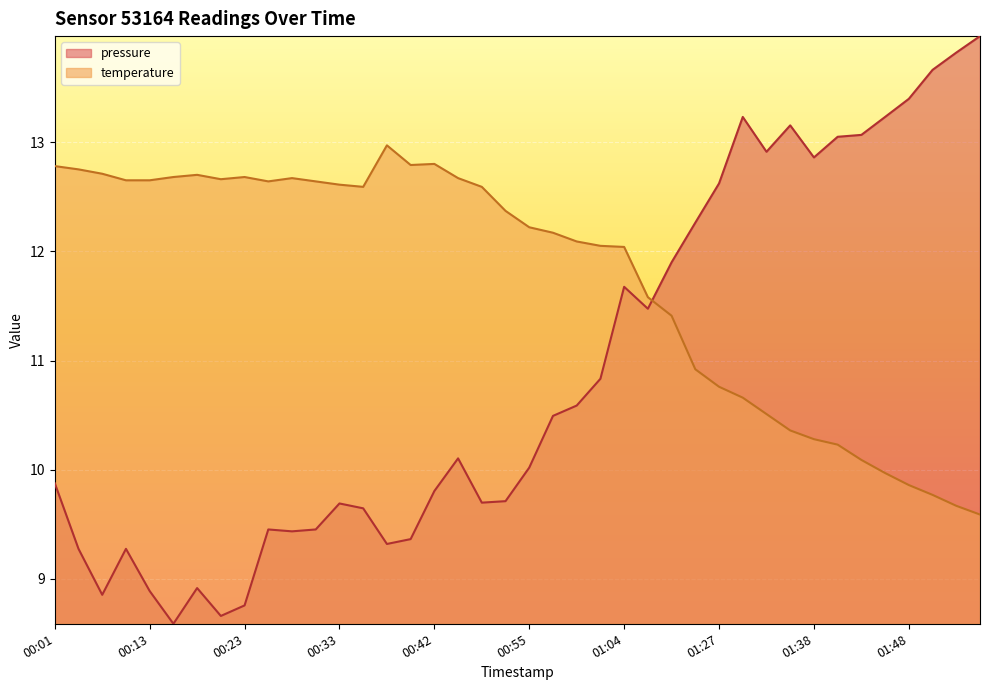

At which category does the chart reach its minimum across all series?

00:16